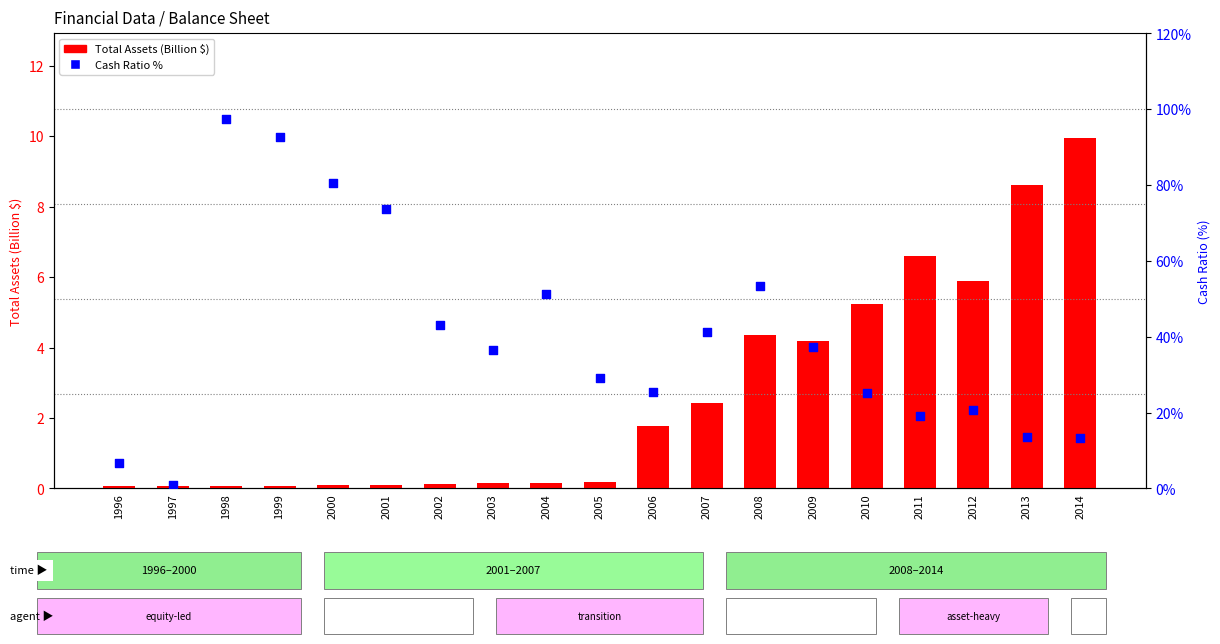

What are all the series names shown in the legend?

Total Assets (billion $), Cash Ratio %